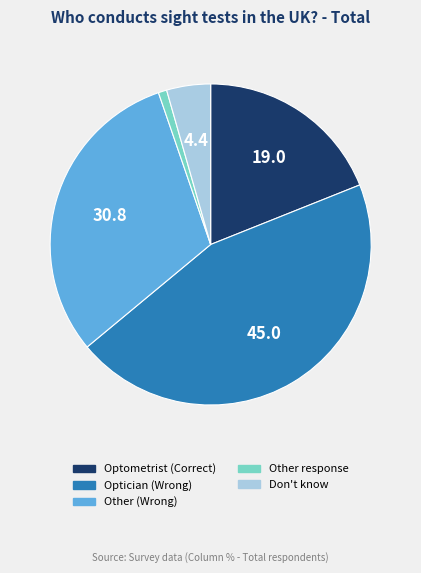

Rank the categories by value from highest to lowest.

Optician (Wrong), Other (Wrong), Optometrist (Correct), Don't know, Other response